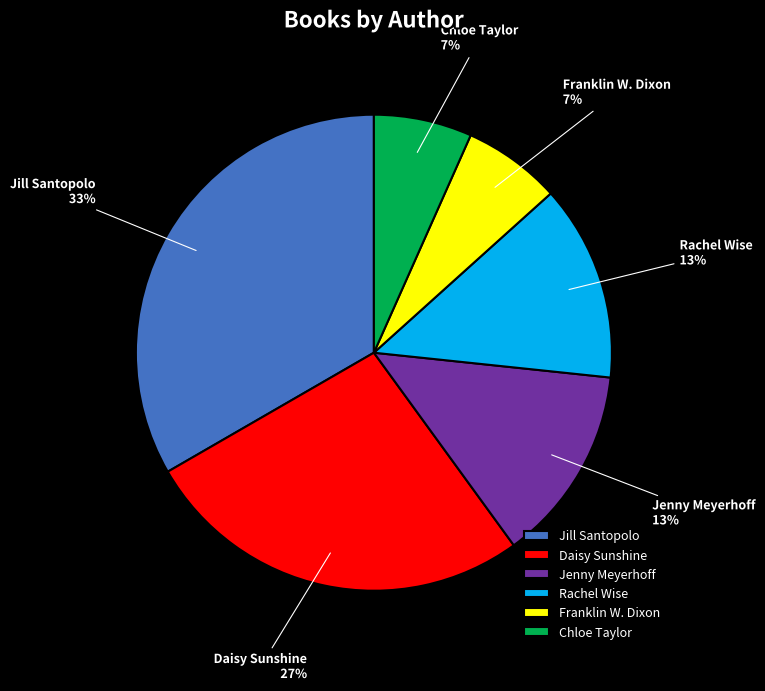

Do Rachel Wise and Daisy Sunshine together represent more than half of the pie?

No